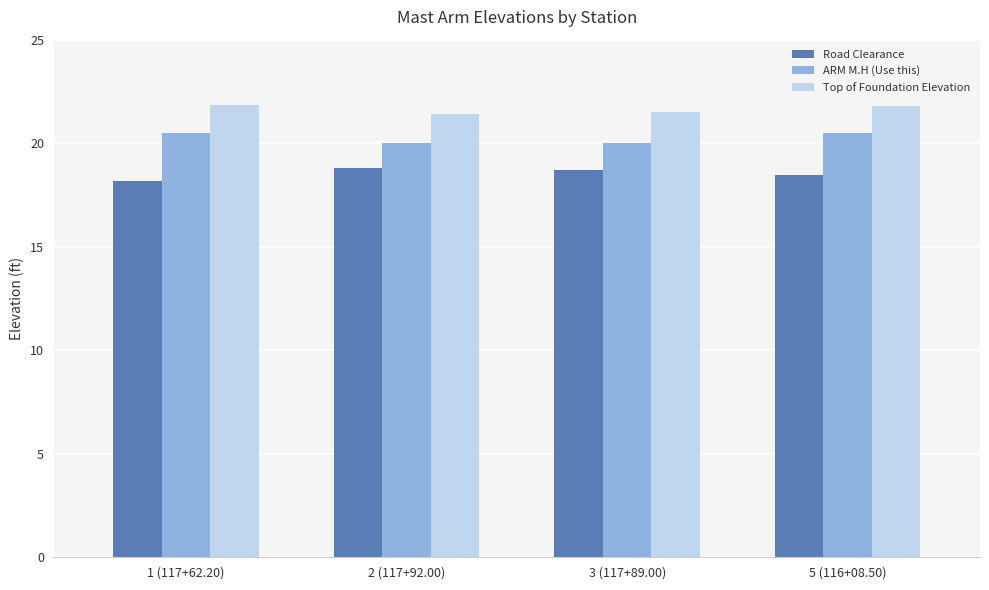

List the series in order of their overall mean, highest first.

Top of Foundation Elevation, ARM M.H (Use this), Road Clearance